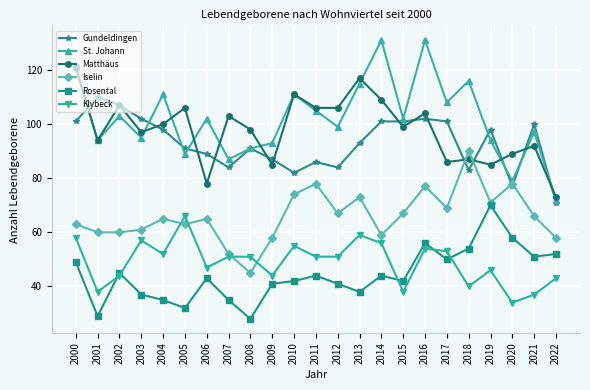

Which series ends up on top after the final intersection of Gundeldingen and St. Johann?

St. Johann